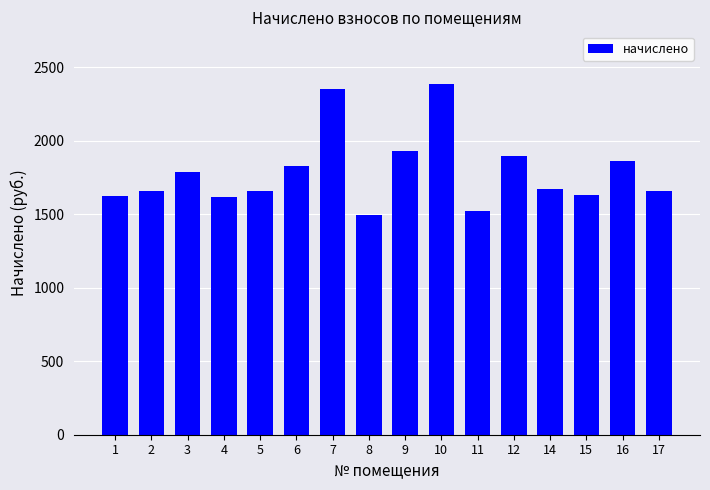

The value at 11 is 1519.0. True or false?

True